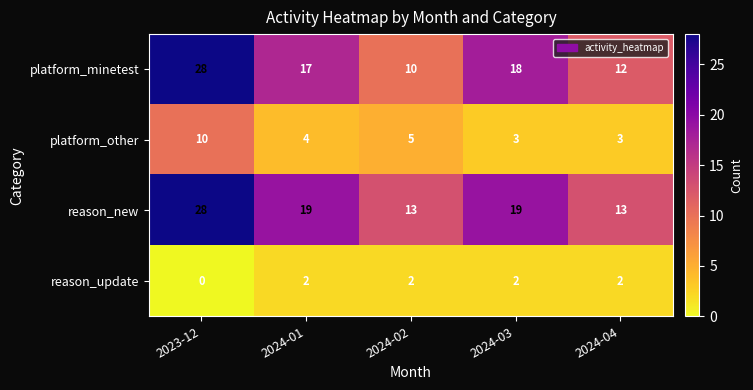

Is it true that reason_new equals 26 at 2024-03?

False